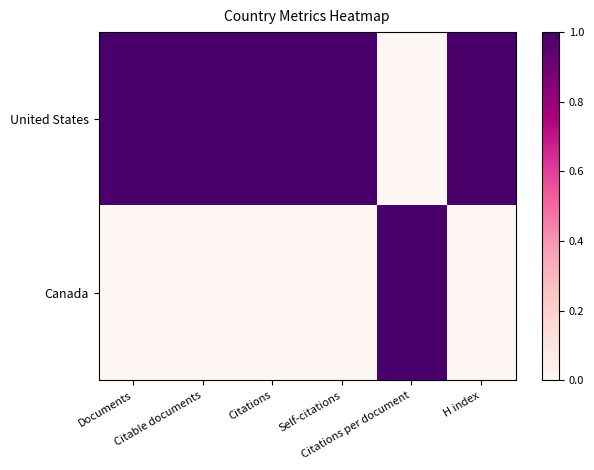

List the series in order of their overall mean, highest first.

United States, Canada